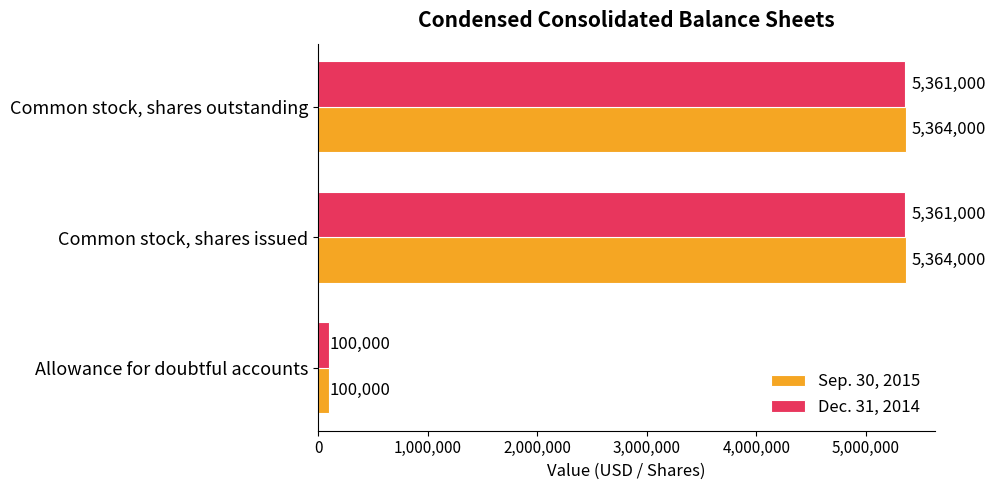

What are all the series names shown in the legend?

Sep. 30, 2015, Dec. 31, 2014